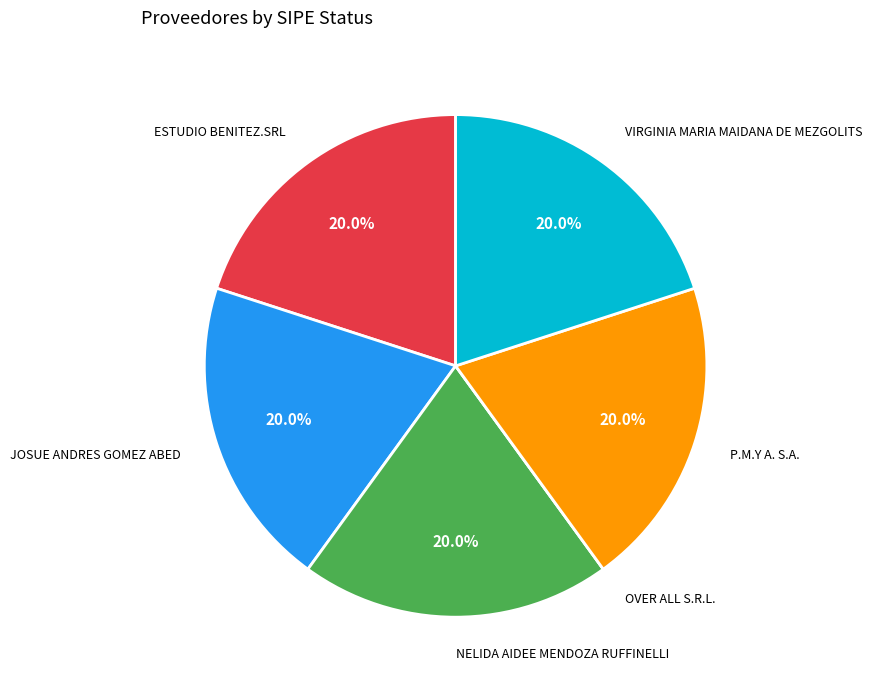

What is the ratio of the value at VIRGINIA MARIA MAIDANA DE MEZGOLITS to the value at NELIDA AIDEE MENDOZA RUFFINELLI?

1.0